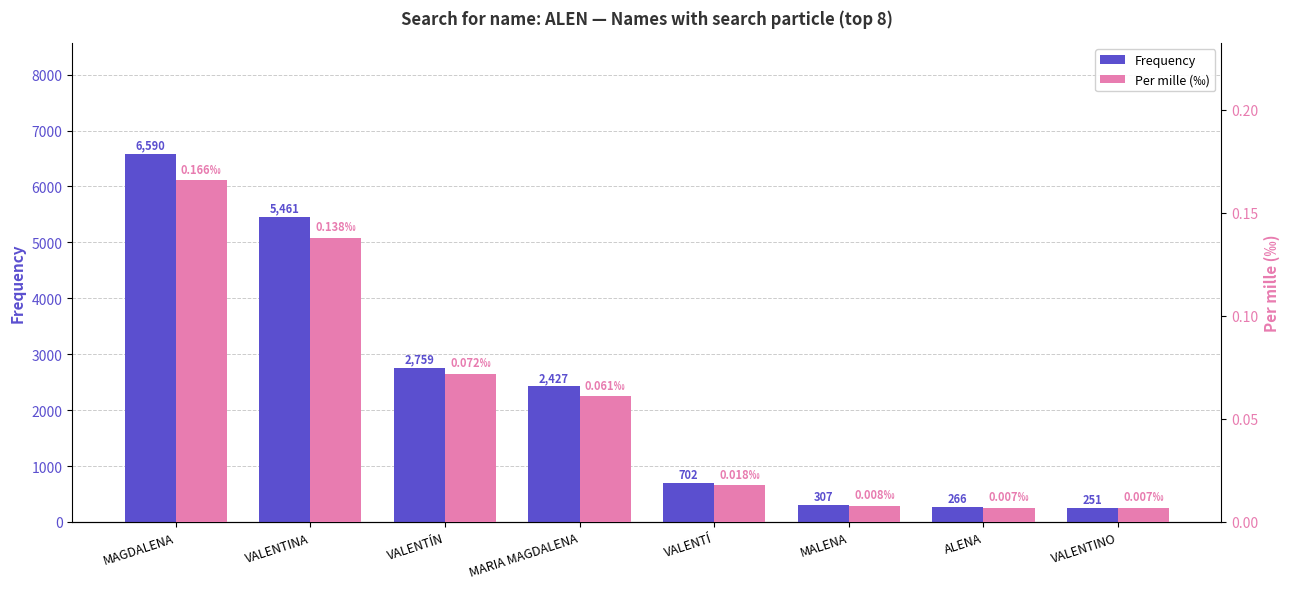

Which label corresponds to the largest value in the chart?

MAGDALENA